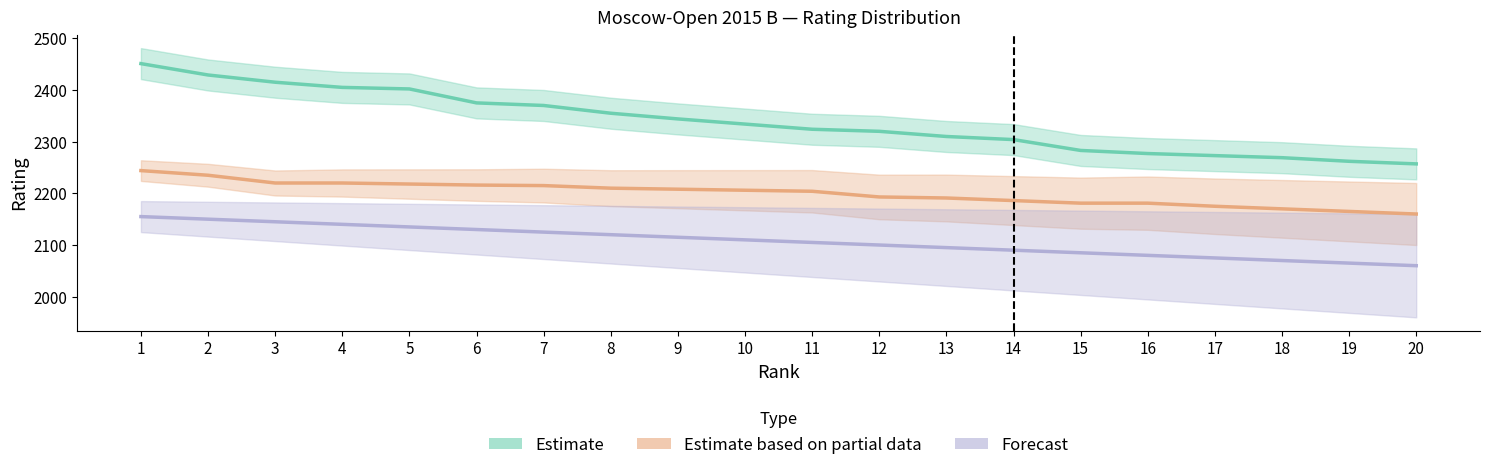

Does the chart have visible grid lines?

No